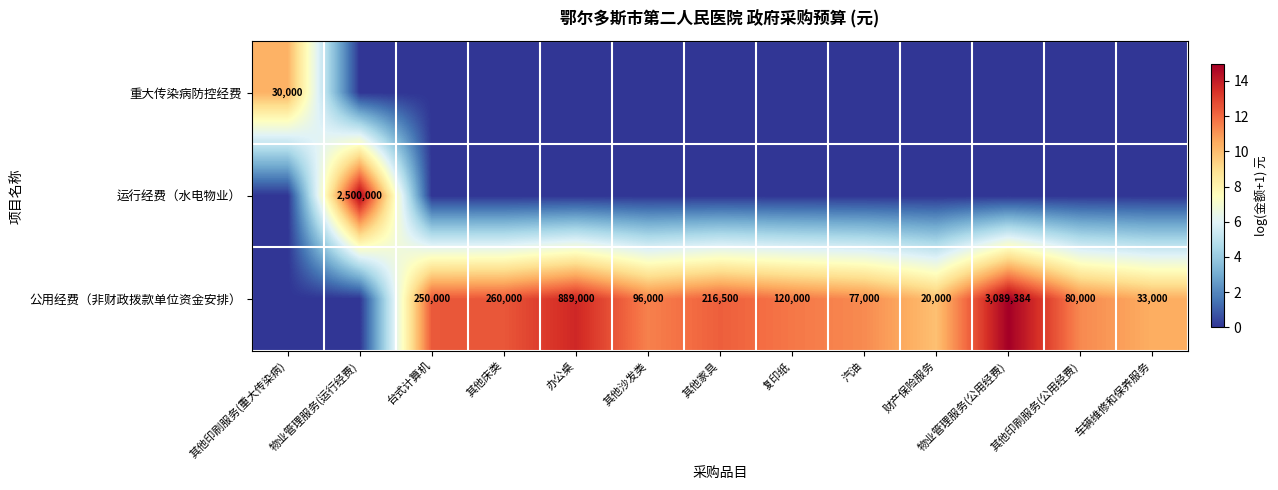

At how many categories does at least one series exceed 9?

13